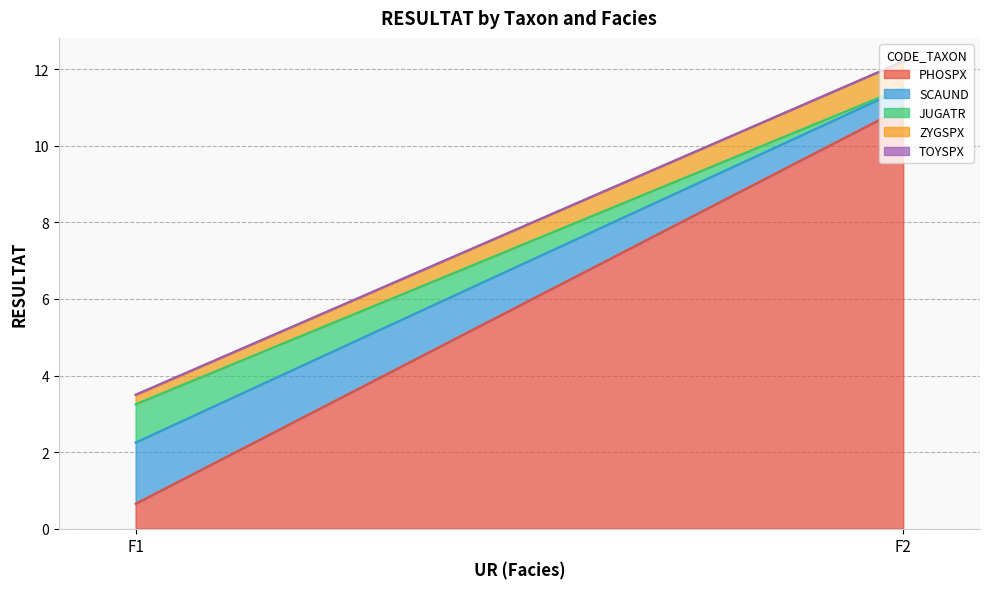

What is the average value of the PHOSPX series?

5.8